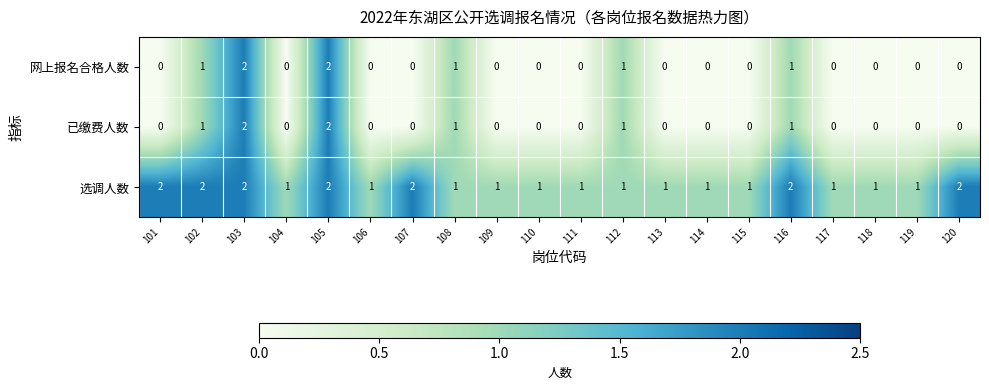

True or false: 已缴费人数 has a value of 0 at 107.

True